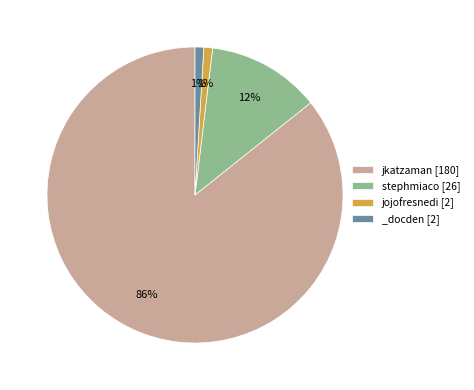

To the nearest percent, what percentage of the pie is stephmiaco [26]?

12%